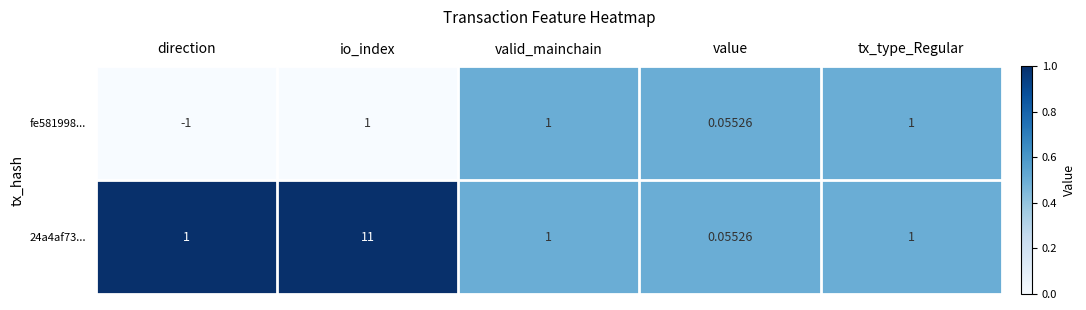

At which category is the sum across all series the highest?

io_index